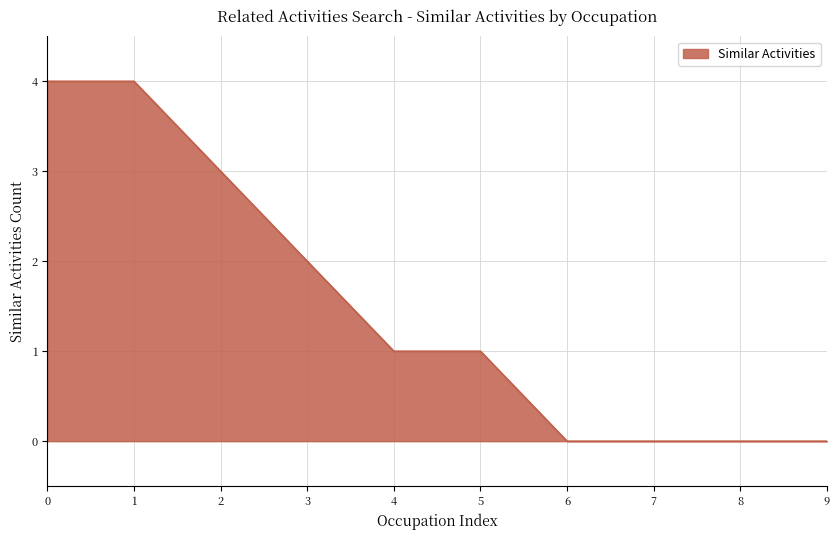

What is the difference between the second highest and minimum values?

4